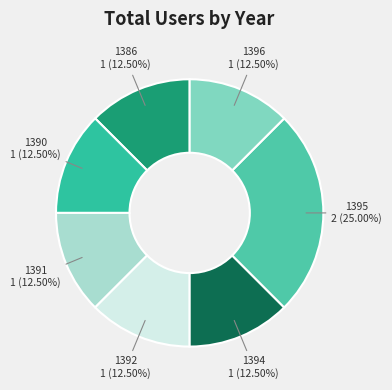

Is there any slice that represents more than half of the pie?

No